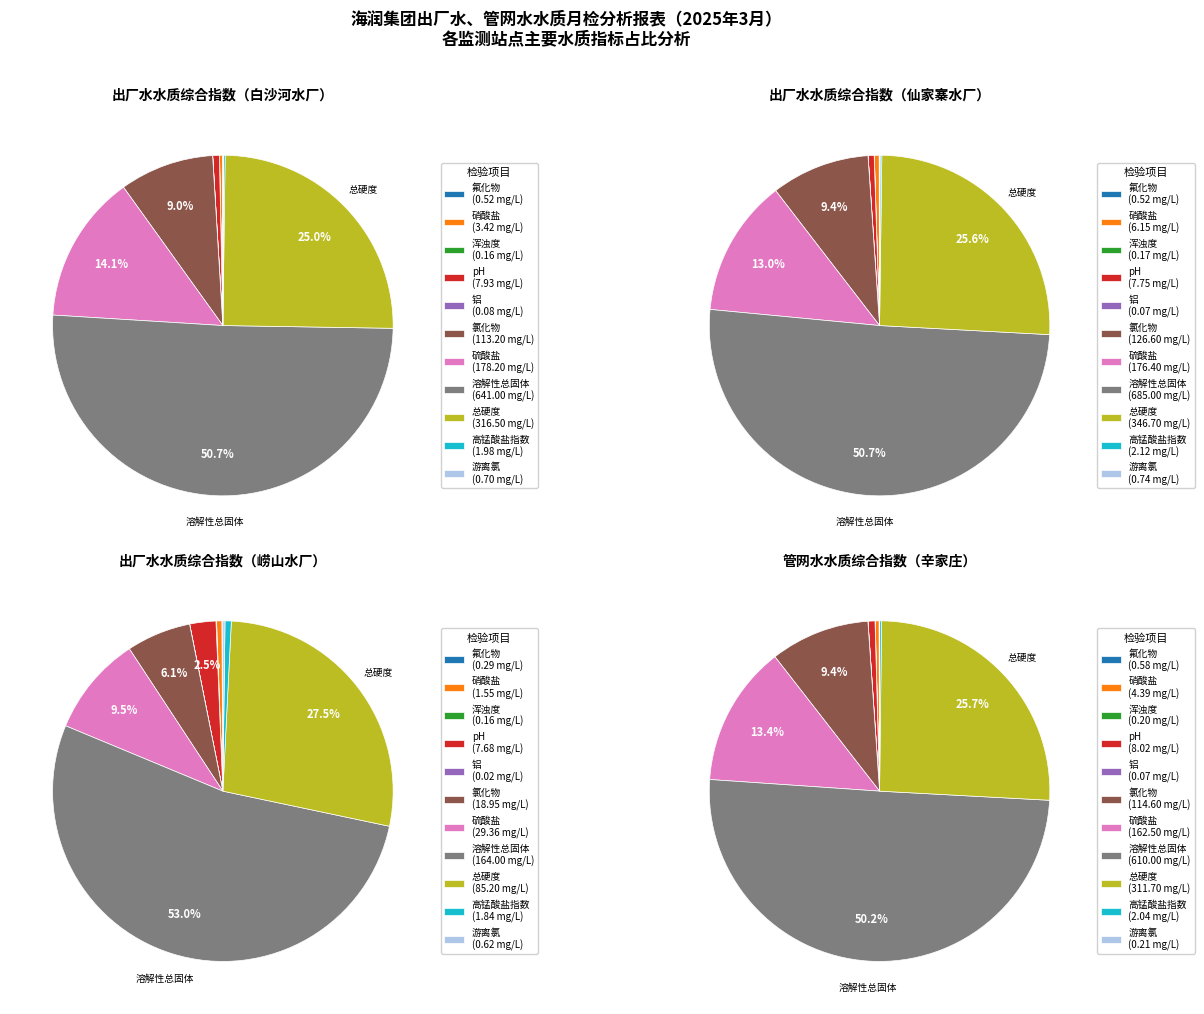

What percentage is the 5 slice, to the nearest percent?

9%